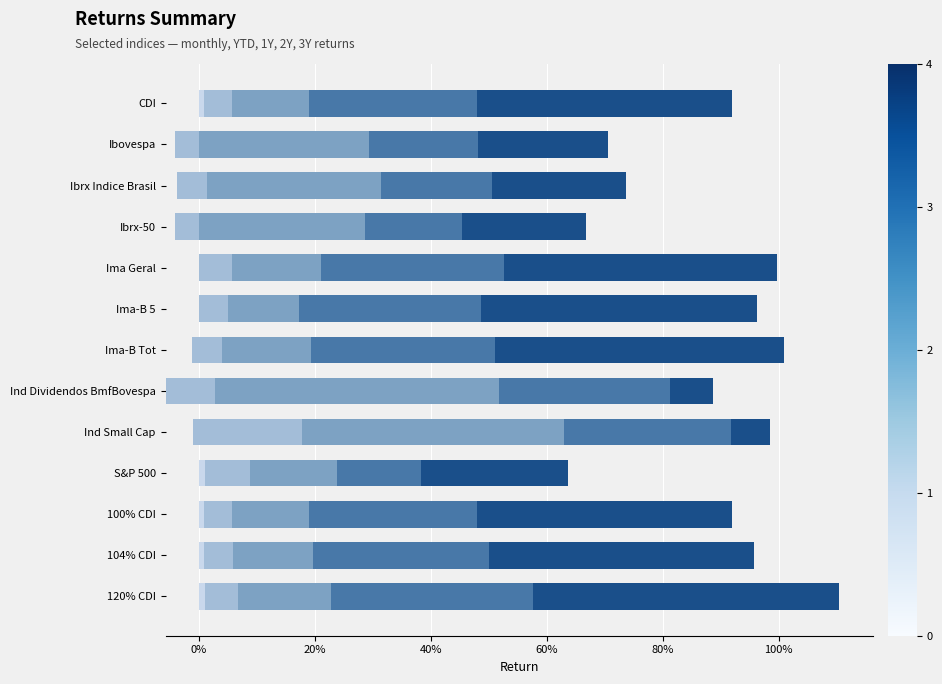

What is the spread (max minus min) of values at Ind Dividendos BmfBovespa?

0.5